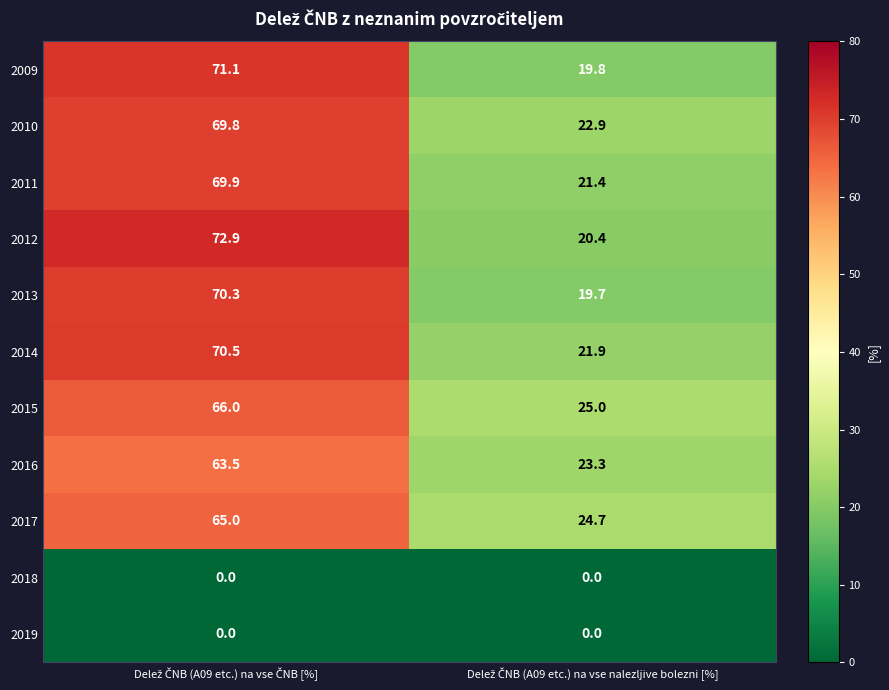

What is the highest value of the 2011 series?

69.9